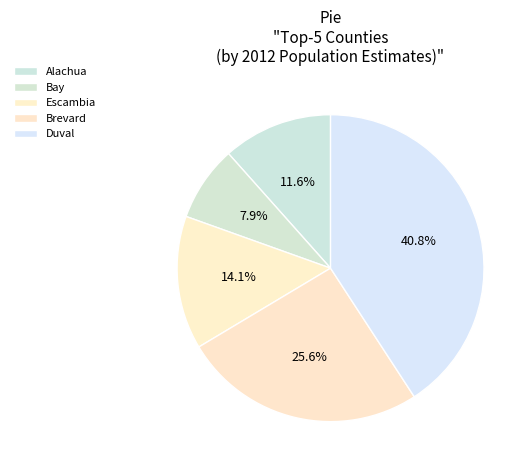

To the nearest percent, what is the average slice percentage?

20%